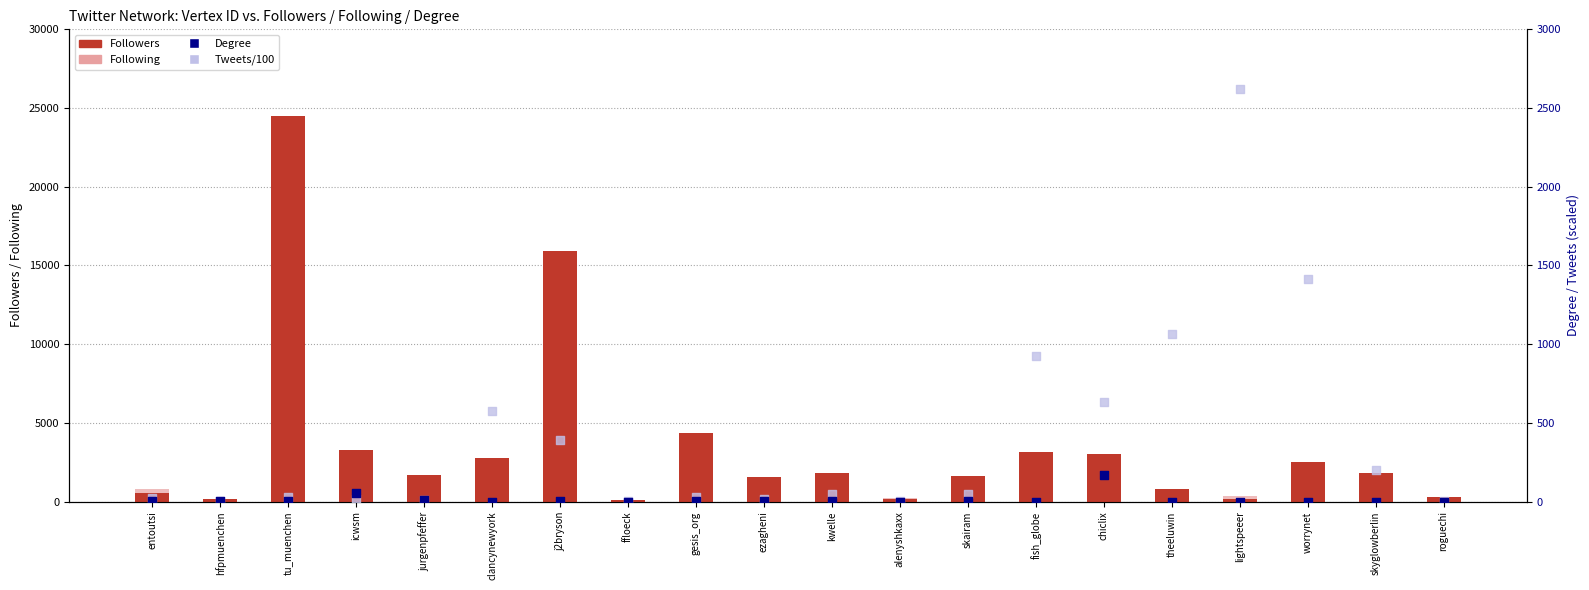

Which series contains the highest Y value?

Followers